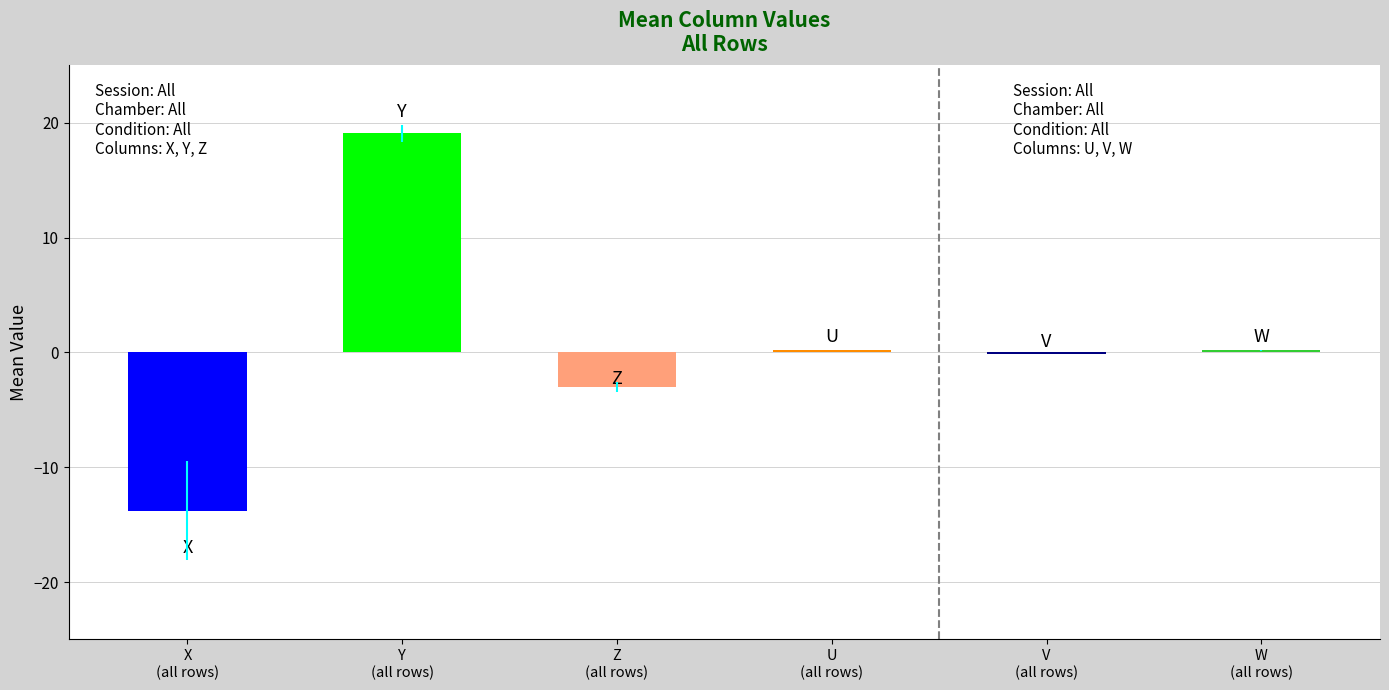

What is the sum of all values?

2.5